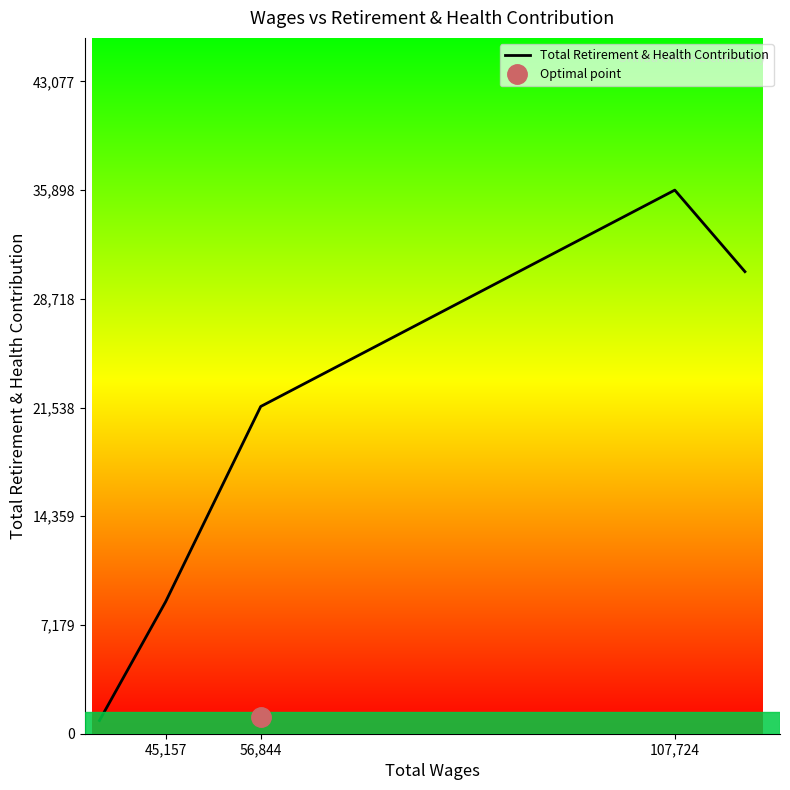

Does the chart have visible grid lines?

No